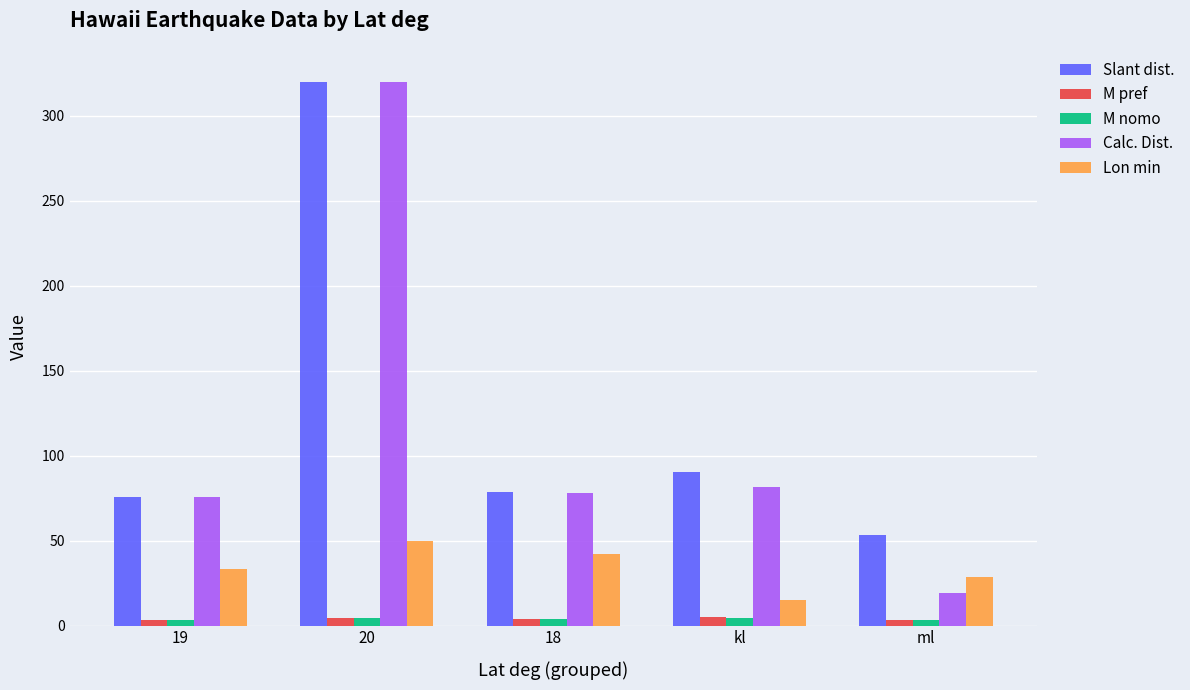

True or false: Slant dist. has a value of 17.2 at 18.

False